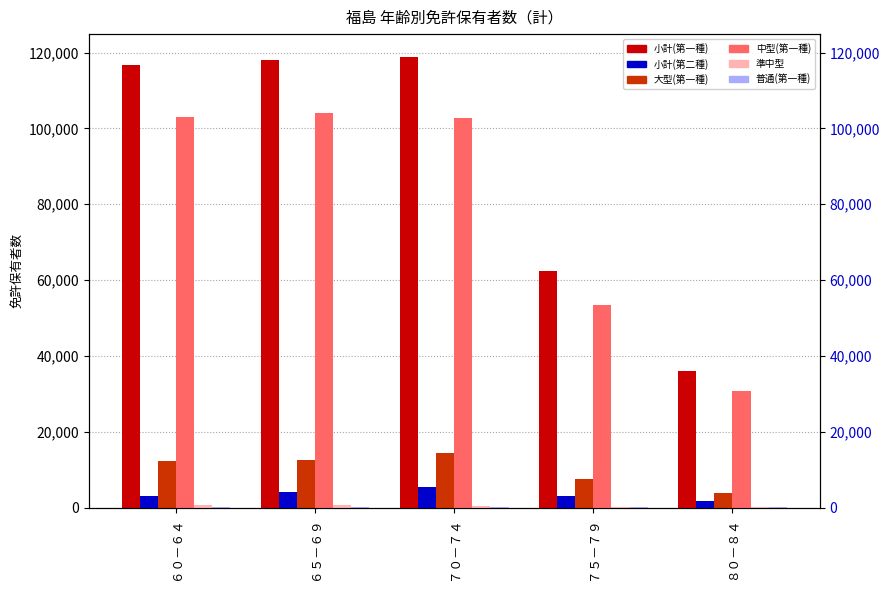

At how many categories does at least one series exceed 95920?

3